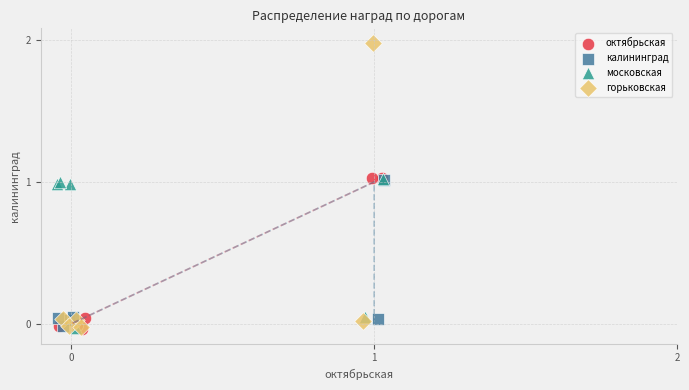

Which series has the widest spread of Y values?

горьковская